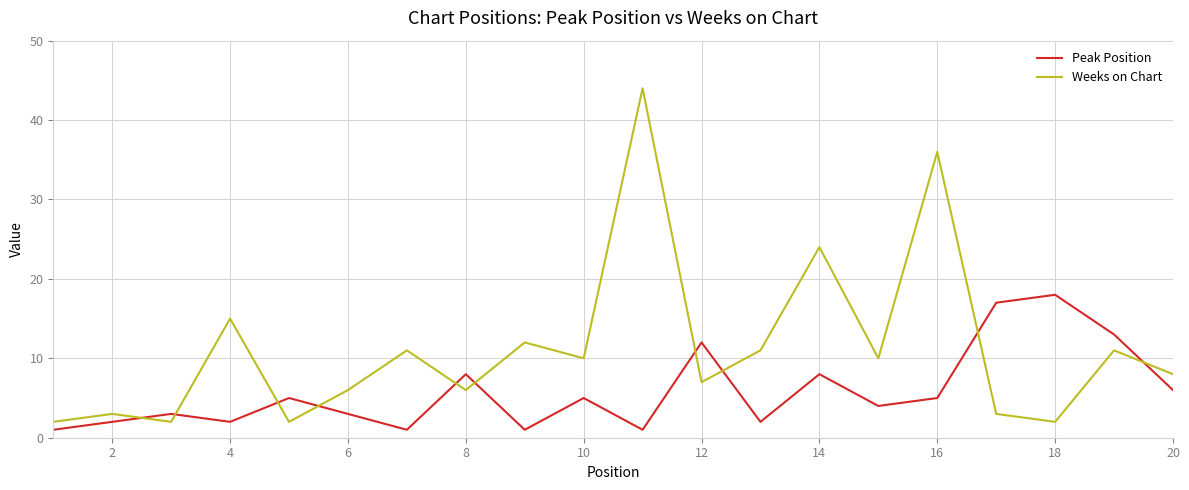

What is the sum of all Peak Position values?

117